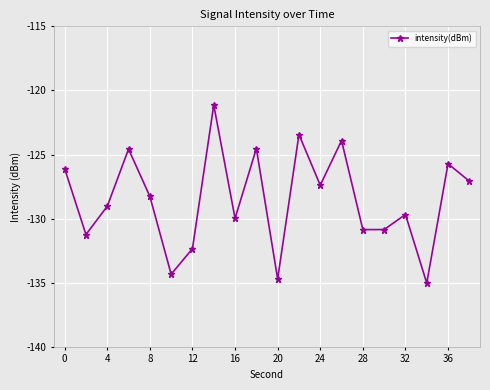

How many data points are less than -128?

11